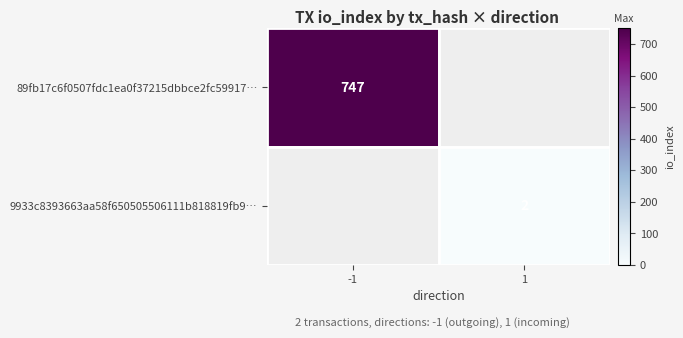

Is it true that 89fb17c6f0507fdc1ea0f37215dbbce2fc59917… equals 517 at -1?

False